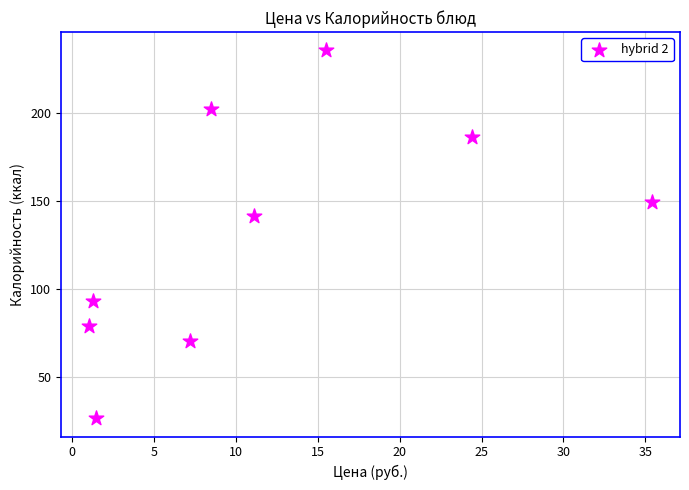

What Y value in the scatter plot is closest to 131?

141.6